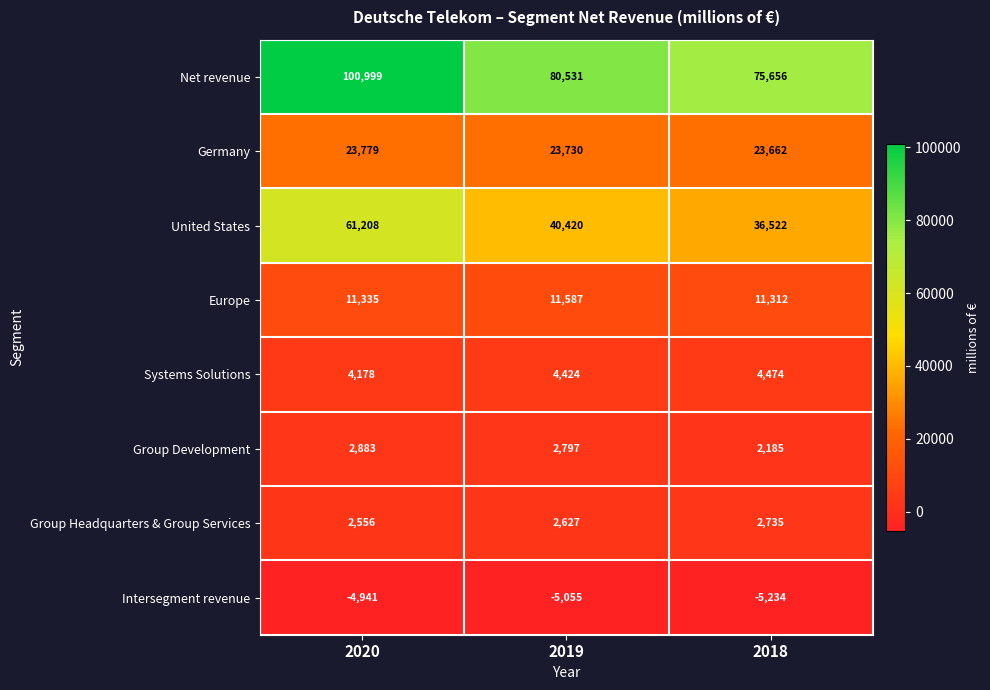

How many data points does each series have?

3